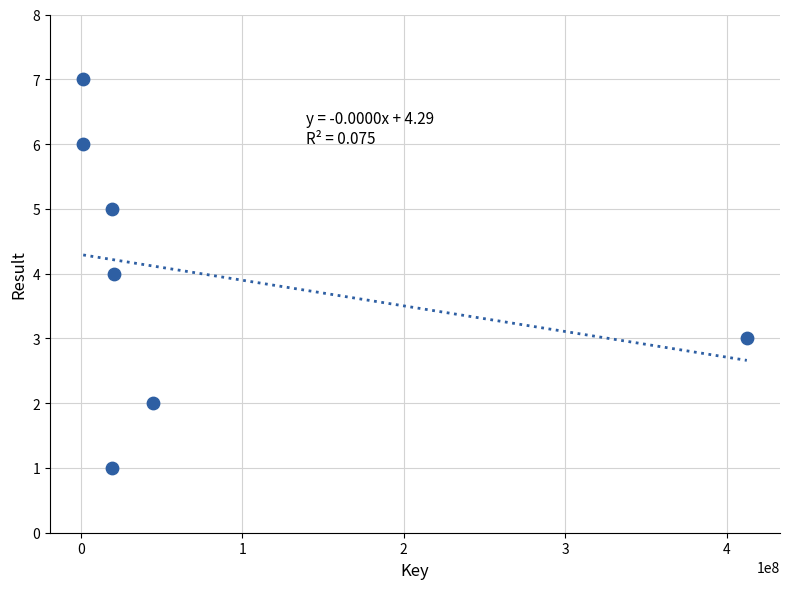

What is the range of X values (max minus min)?

410830338